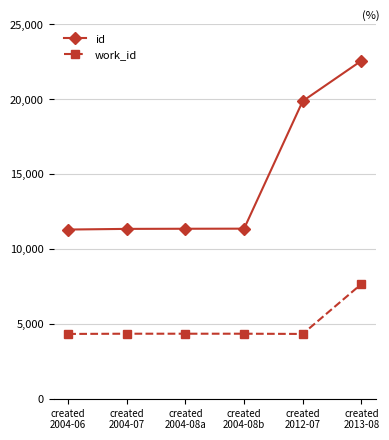

What is the value of the work_id point at the 1st from the left?

4324